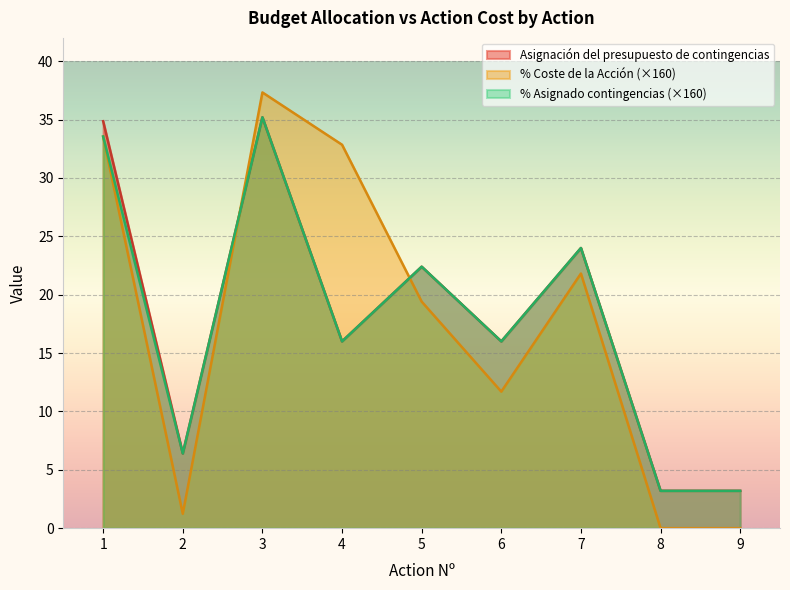

Which series has the widest spread of values?

% Coste de la Acción (×160)